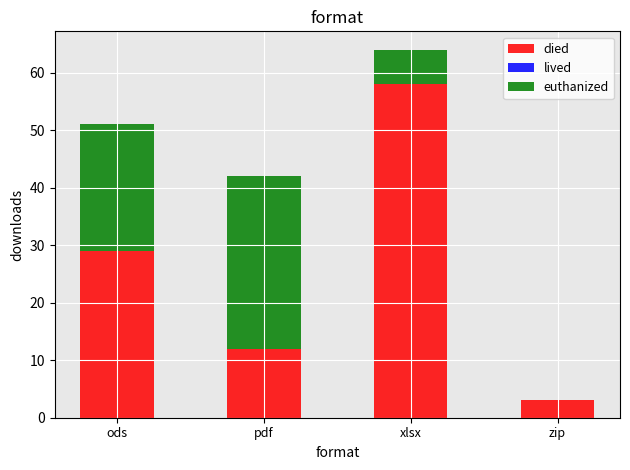

True or false: died has a value of 3 at zip.

True